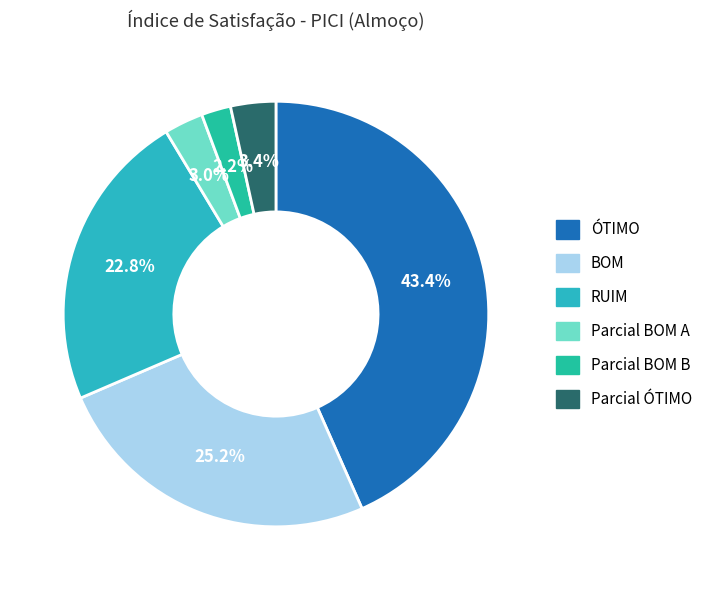

How many segments does this pie chart have?

6